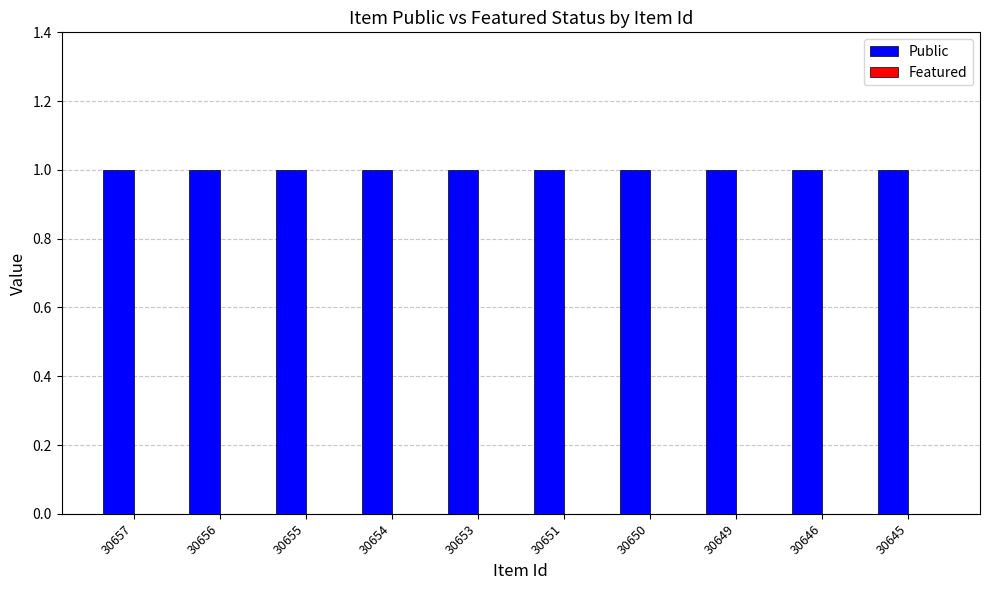

How many groups of bars are there?

10